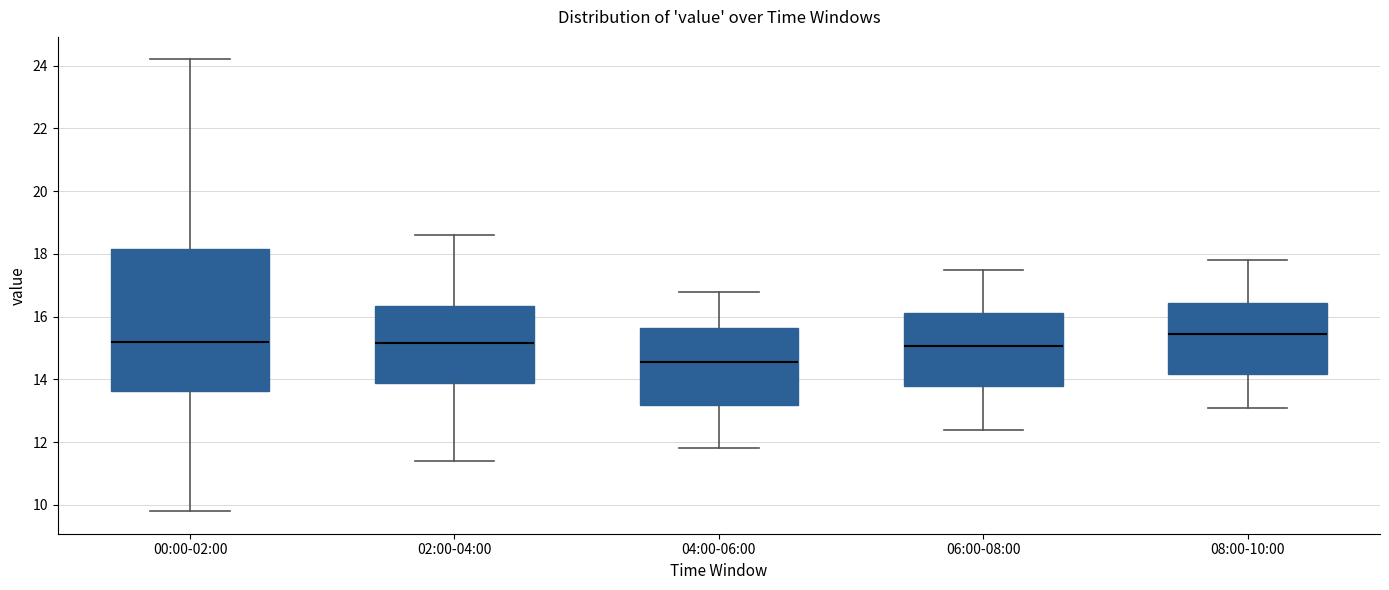

Reading left to right, transcribe this box plot: for each box, give where its median line is, the range the box spans, and where its two whiskers end, as read against the y-axis. The values are not printed on the chart, so give them approximately, as read against the axis.

00:00-02:00: median 15.2, box 13.6 to 18.2, whiskers 9.8 to 24.2
02:00-04:00: median 15.2, box 13.8 to 16.4, whiskers 11.4 to 18.6
04:00-06:00: median 14.6, box 13.2 to 15.6, whiskers 11.8 to 16.8
06:00-08:00: median 15.0, box 13.8 to 16.2, whiskers 12.4 to 17.6
08:00-10:00: median 15.4, box 14.2 to 16.4, whiskers 13.2 to 17.8